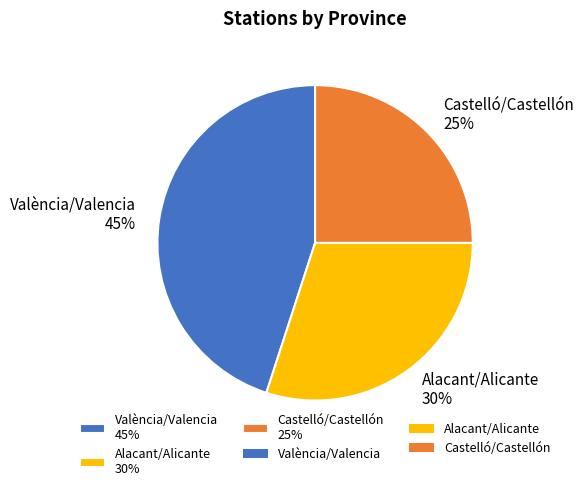

How many segments does this pie chart have?

3